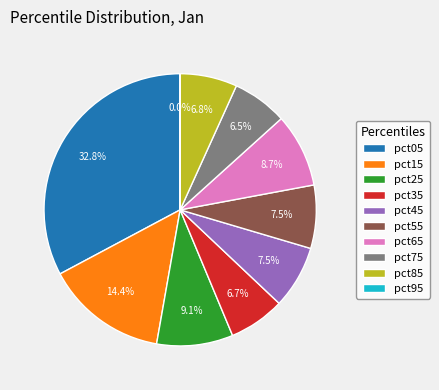

Between pct75 and pct55, which is larger?

pct55